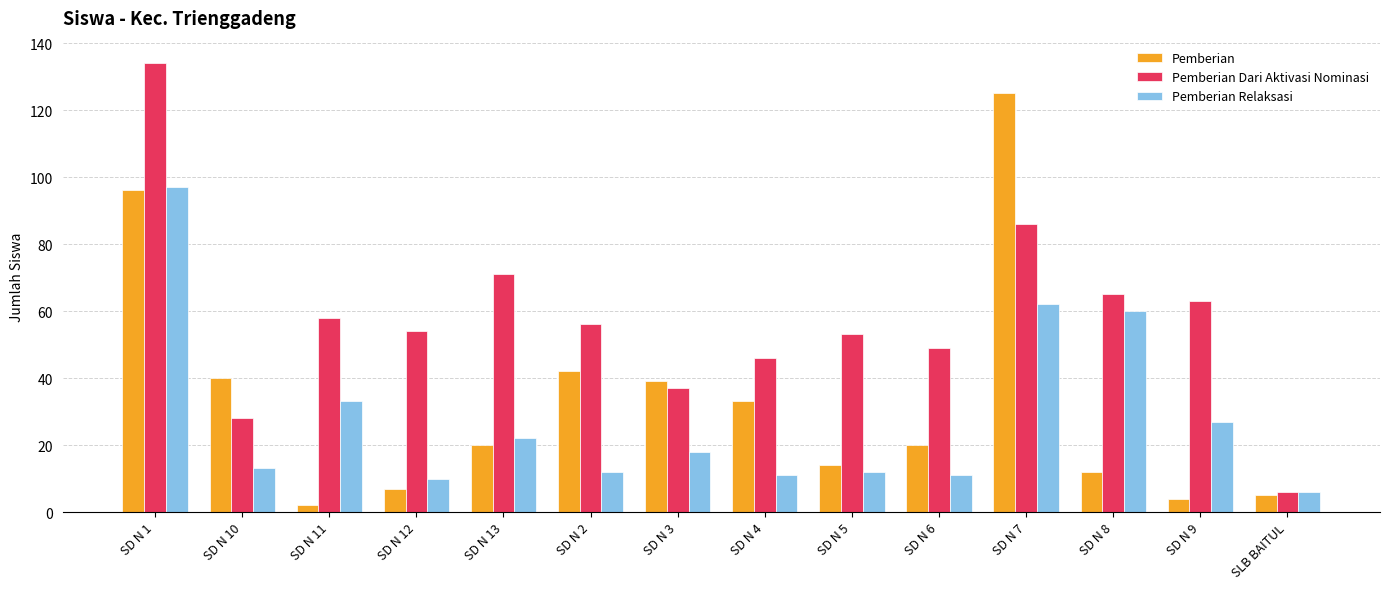

At which category is the sum across all series the highest?

SD N 1